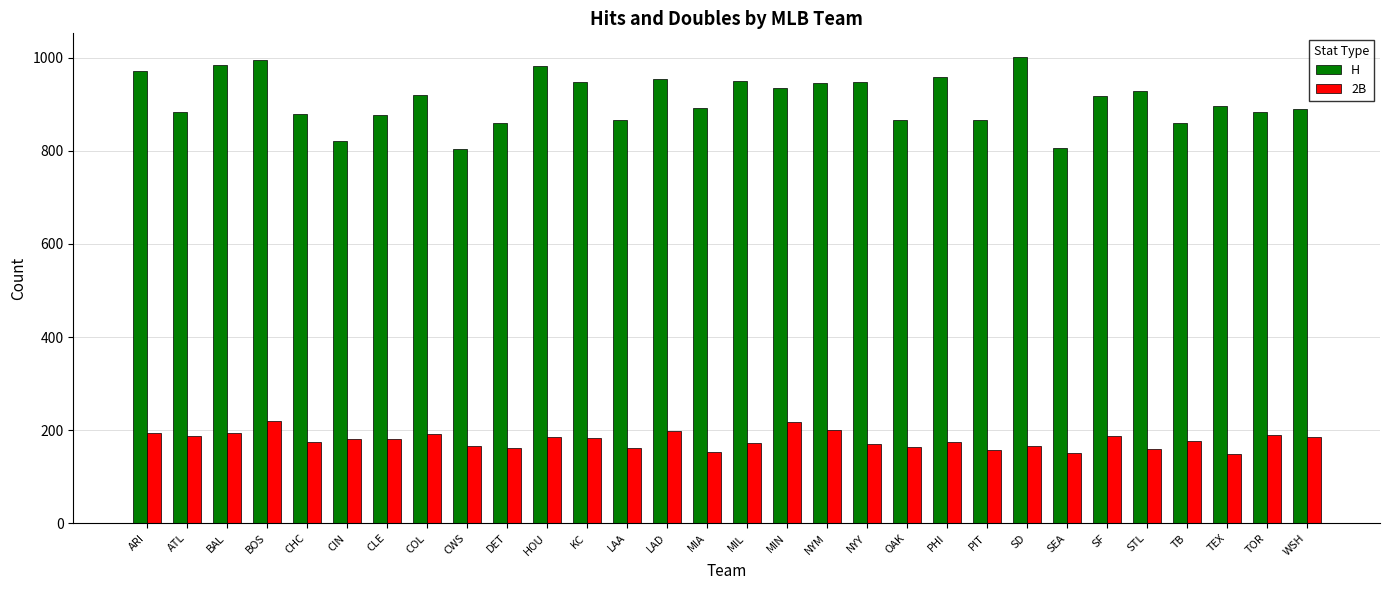

Is the value of H at TOR greater than the value of 2B at SD?

Yes